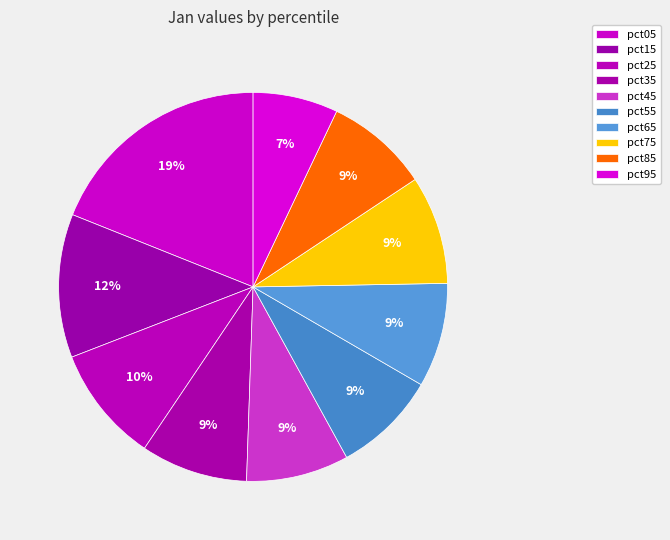

To the nearest percent, what percentage of the pie is pct05?

19%